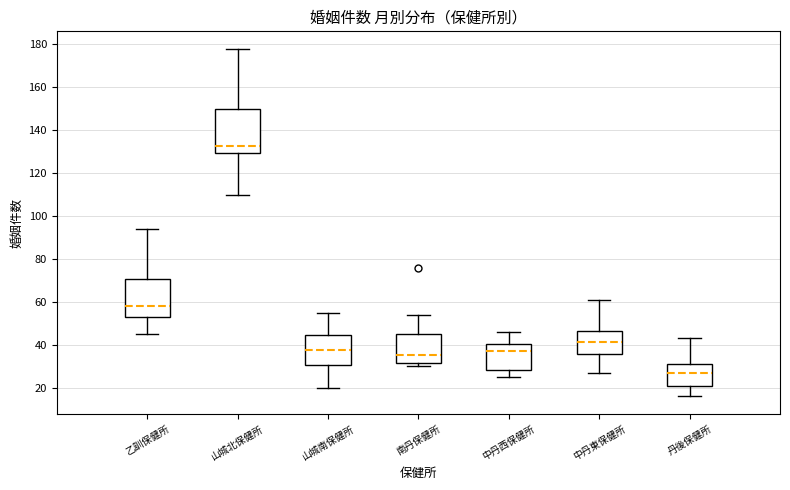

Reading left to right, read every box against the y-axis: the position of its median line, the range the box covers, and the ends of its whiskers. The values are not printed on the chart, so give them approximately, as read against the axis.

乙訓保健所: median 58, box 54 to 70, whiskers 46 to 94
山城北保健所: median 132, box 130 to 150, whiskers 110 to 178
山城南保健所: median 38, box 30 to 44, whiskers 20 to 56
南丹保健所: median 36, box 32 to 46, whiskers 30 to 54
中丹西保健所: median 38, box 28 to 40, whiskers 26 to 46
中丹東保健所: median 42, box 36 to 46, whiskers 28 to 62
丹後保健所: median 28, box 20 to 32, whiskers 16 to 44